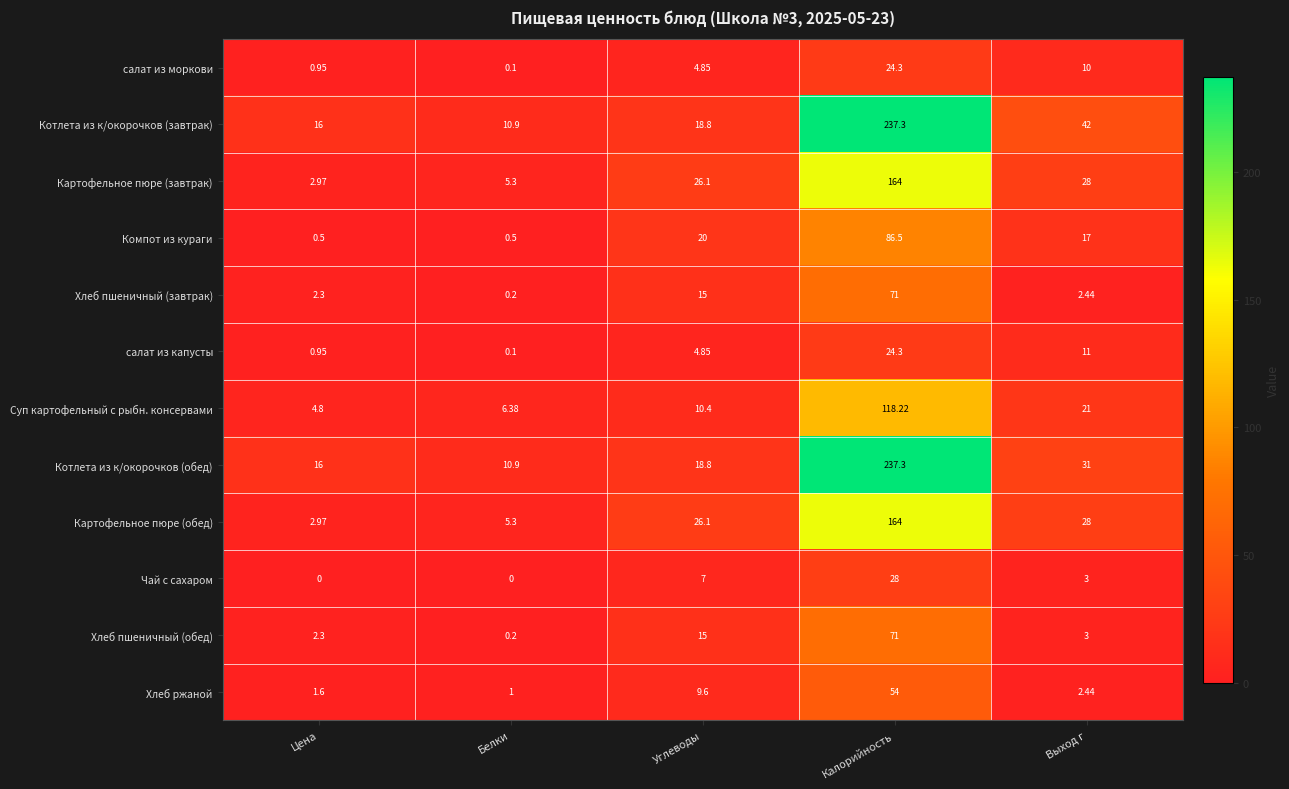

What is the spread (max minus min) of values at Выход г?

39.6